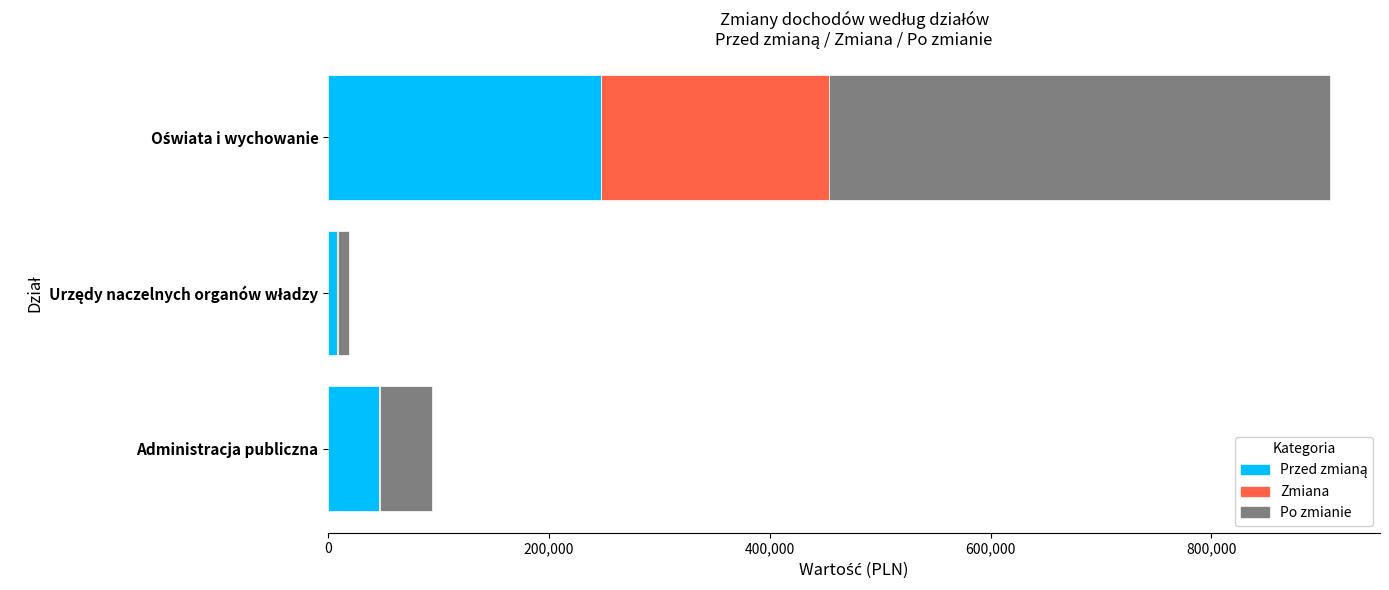

List the series in order of their overall mean, lowest first.

Zmiana, Przed zmianą, Po zmianie